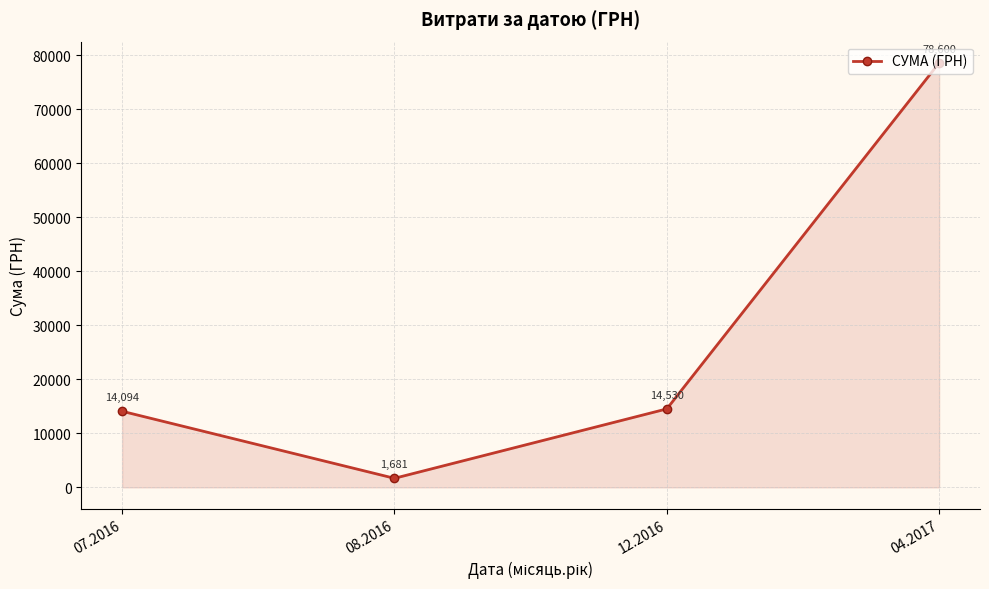

Where is the data nearest to the value 40140?

12.2016